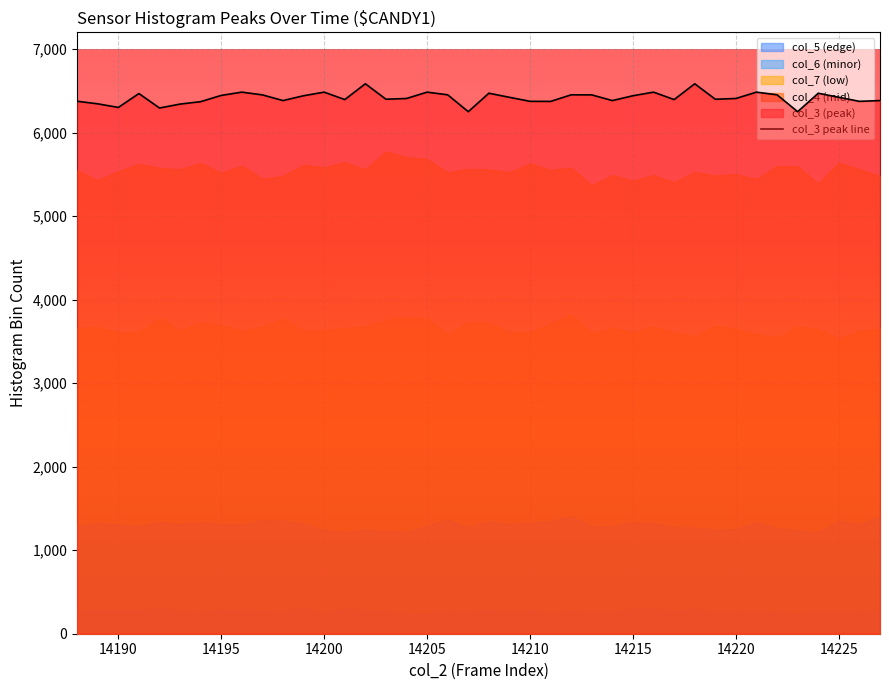

What is the lowest value of the col_3 peak line series?

6250